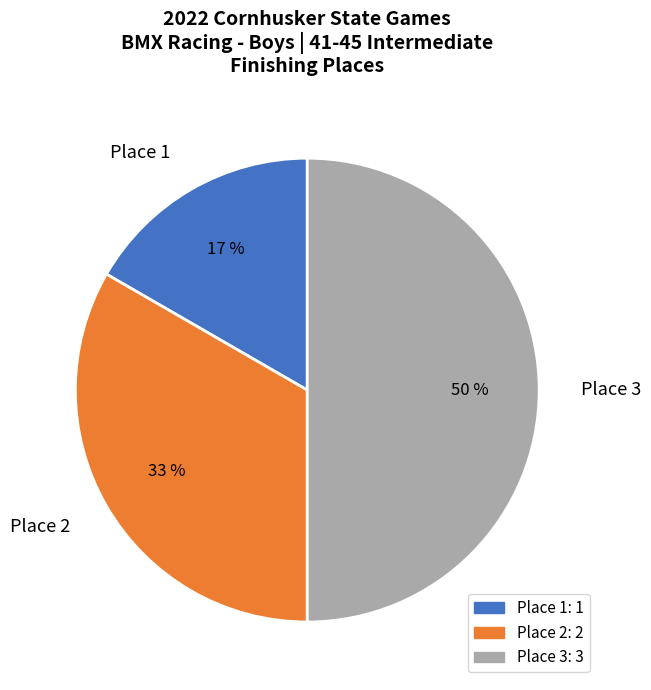

Which slice is the largest?

Place 3